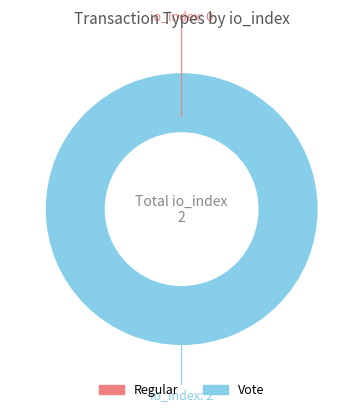

Is Vote the majority of the pie?

Yes